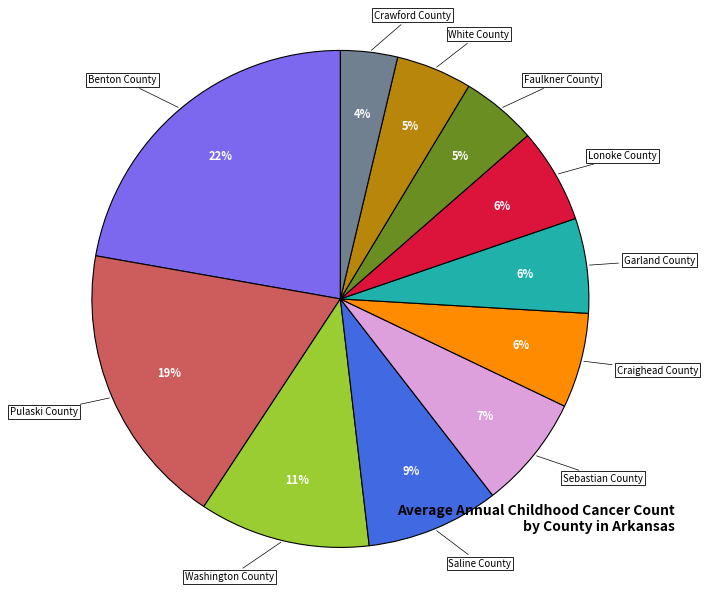

Does any single category account for the majority?

No